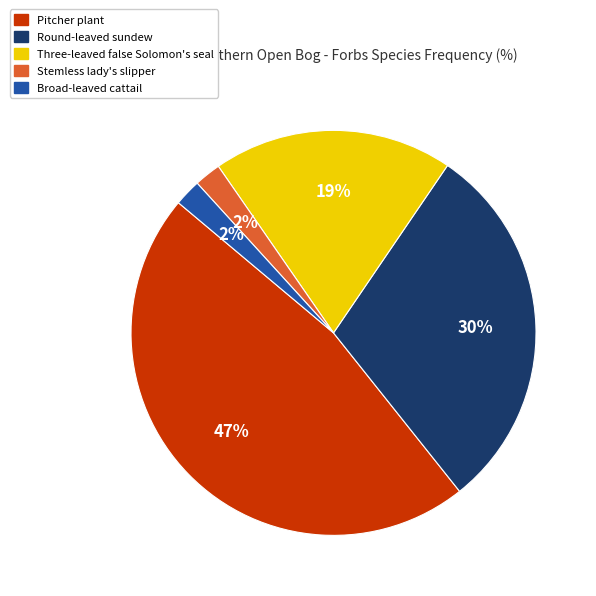

To the nearest percent, what is the combined percentage of Broad-leaved cattail and Round-leaved sundew?

32%